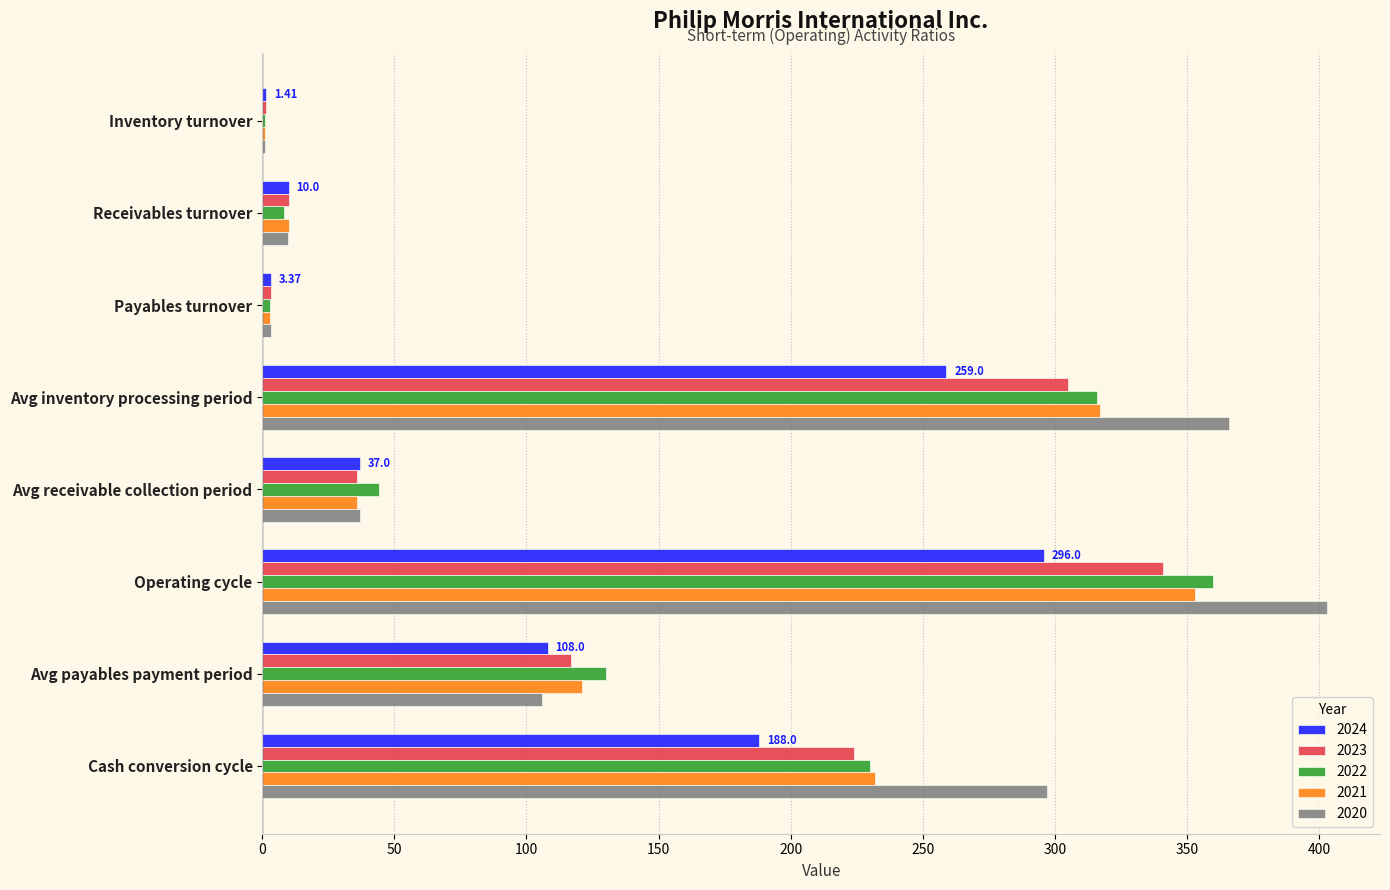

At which label does 2023 reach its peak?

Operating cycle